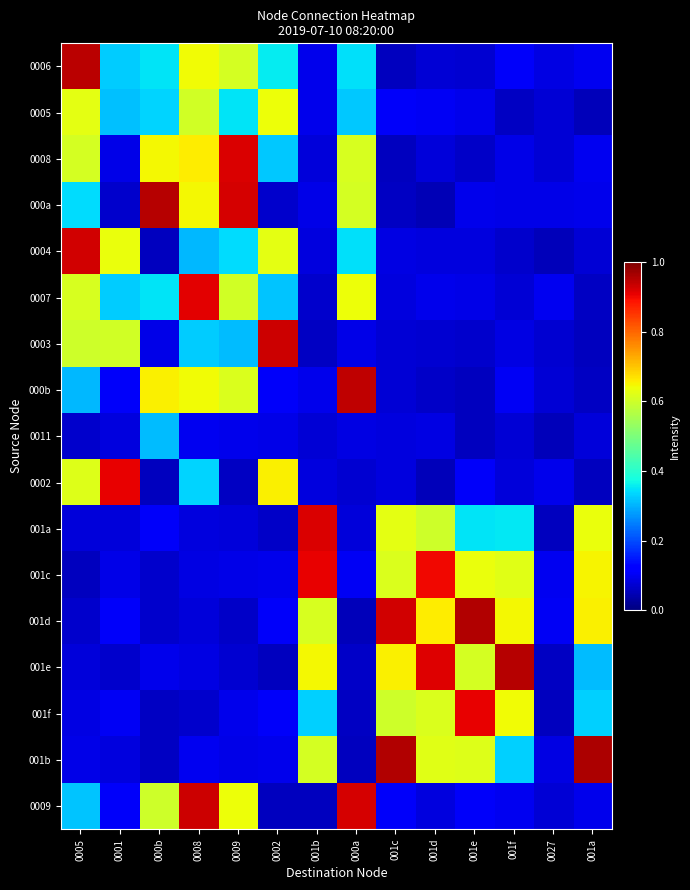

Count the number of data series in this chart.

17